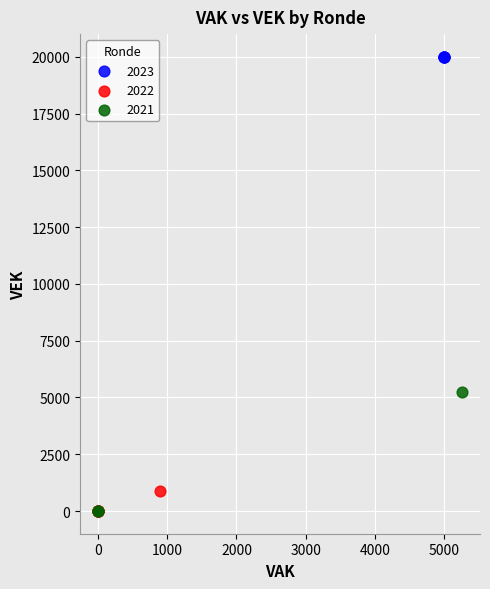

Which series reaches the maximum Y coordinate?

2023